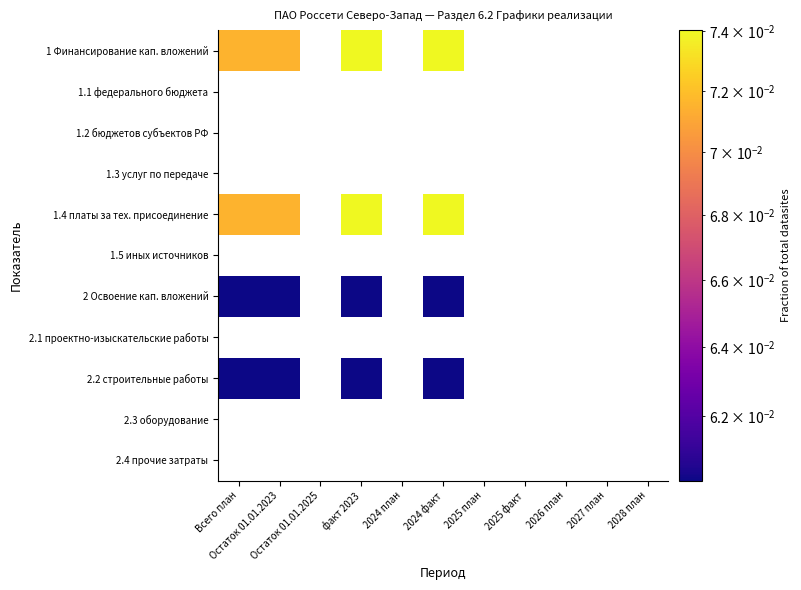

The 2 Освоение кап. вложений series shows 0.1 at факт 2023. True or false?

False